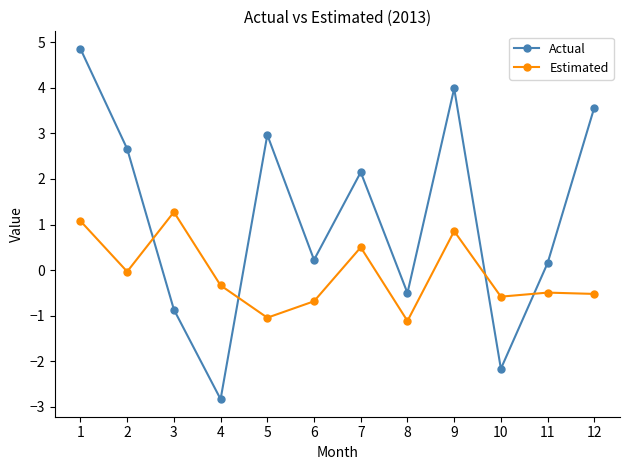

Which series has the largest range (max minus min)?

Actual